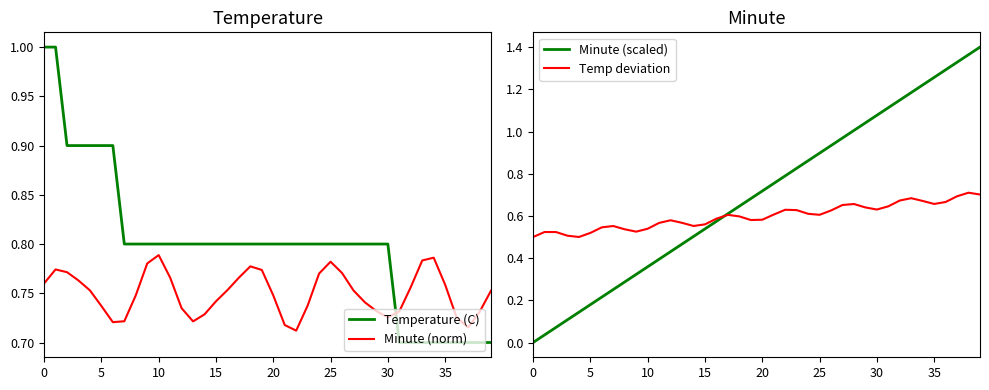

What is the average value of the Temp deviation series?

0.6